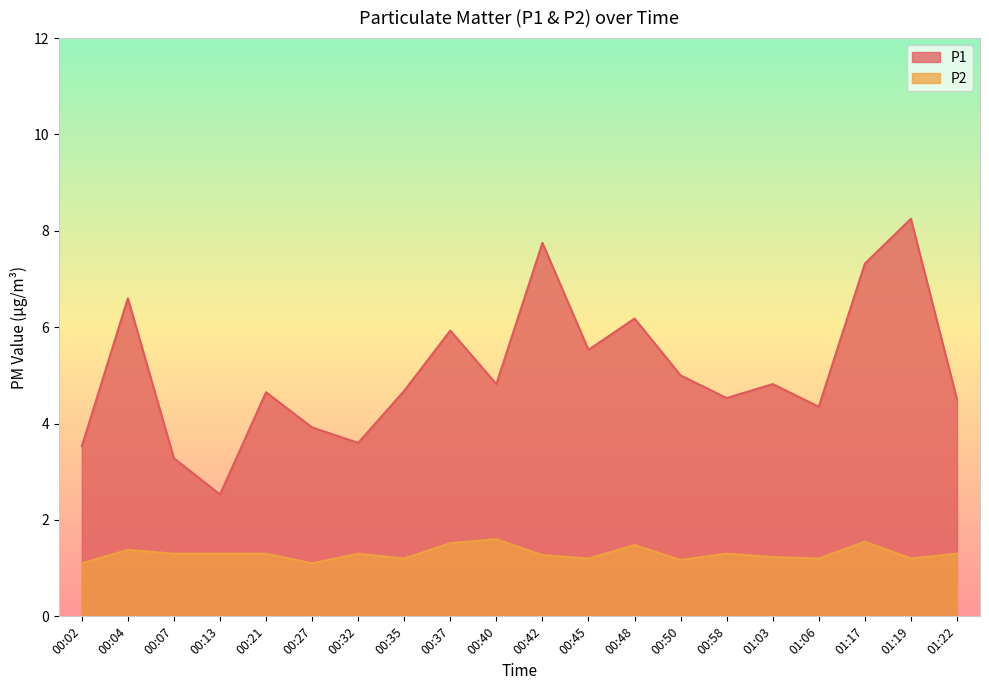

Where is the first local maximum for P2?

00:04